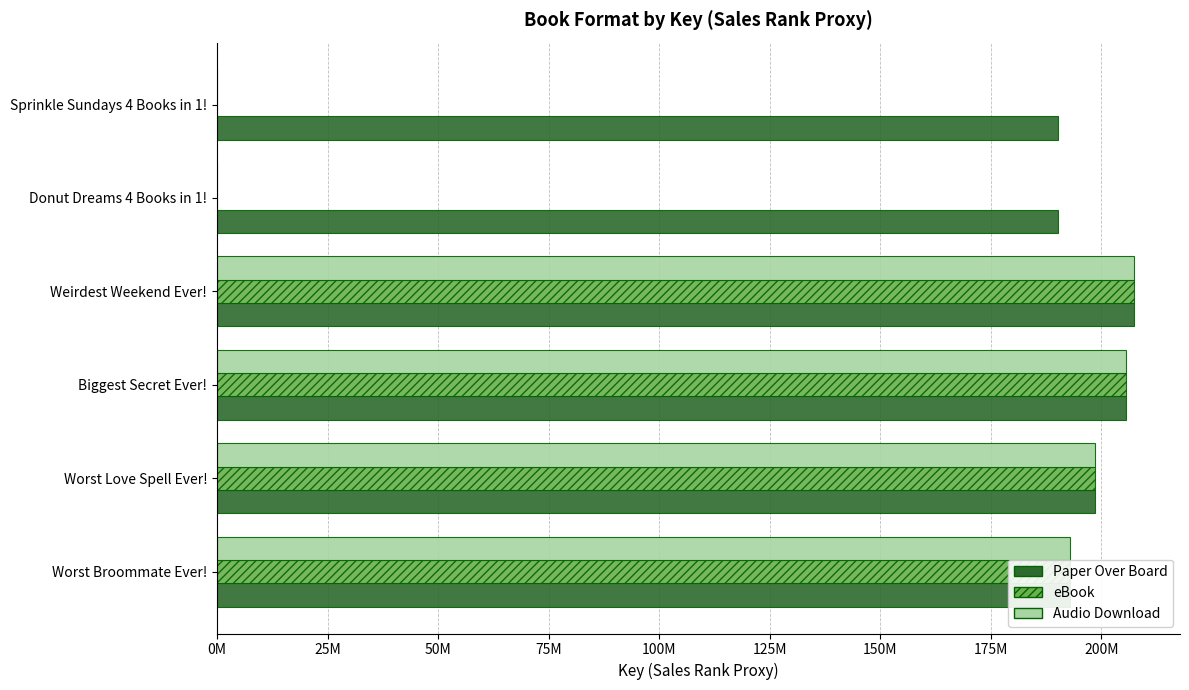

What are all the series names shown in the legend?

Paper Over Board, eBook, Audio Download